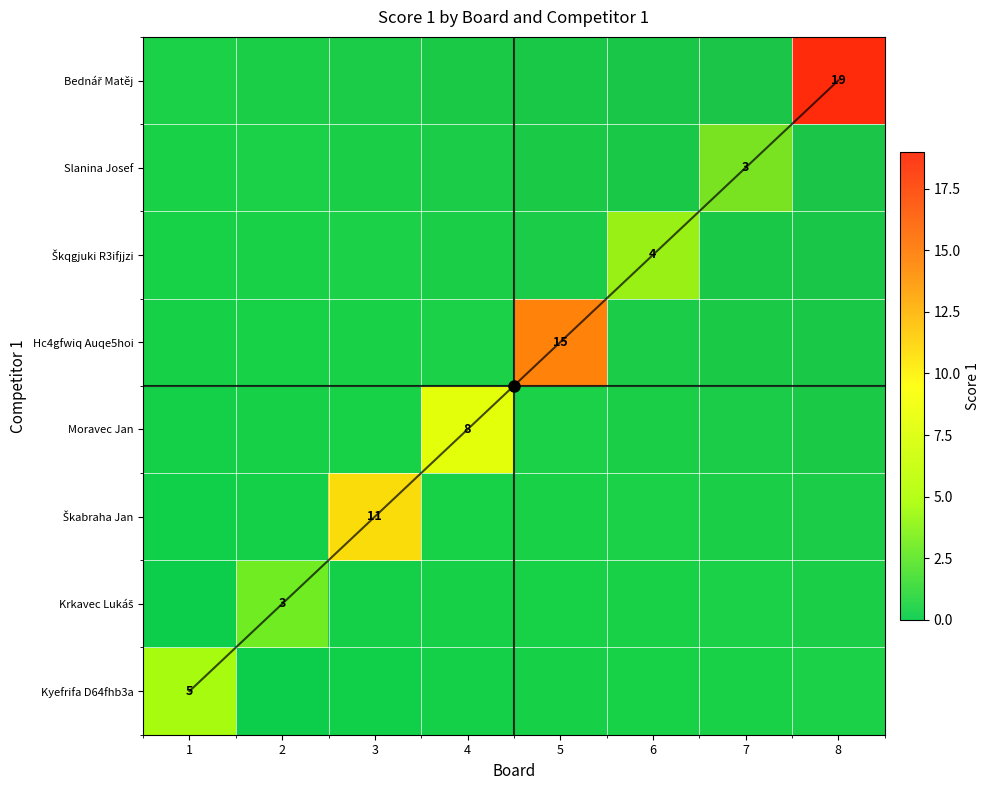

The value of Škabraha Jan at 5 is 0. True or false?

True